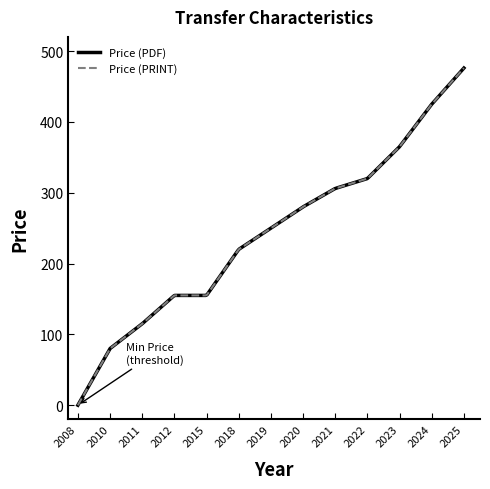

Is this an area chart (filled region under the line)?

No